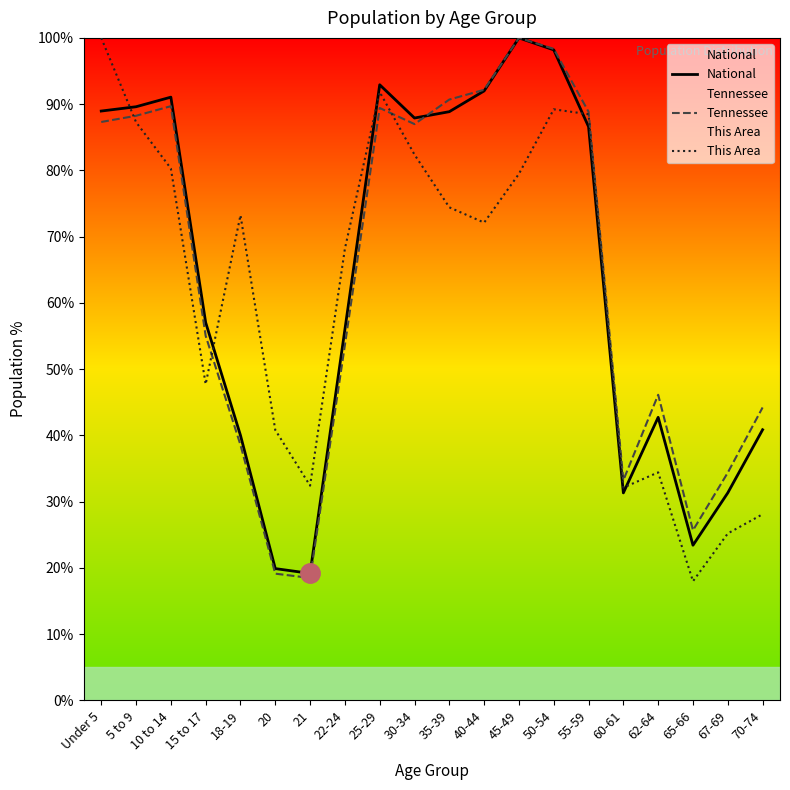

What is the difference between the second highest and minimum values in the This Area series?

73.8